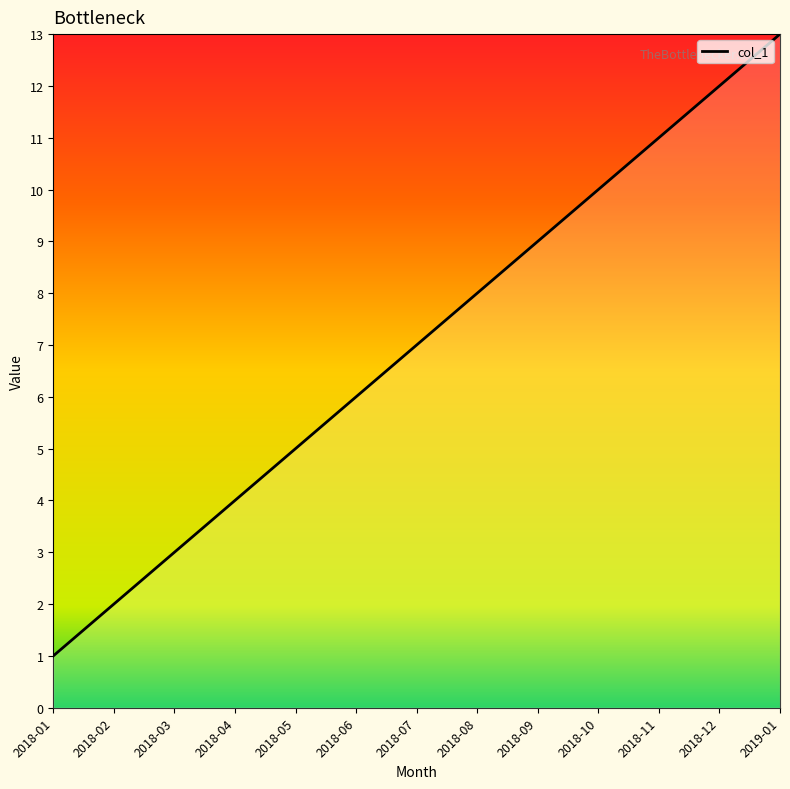

True or false: the data has more than 1 interior local peaks.

False